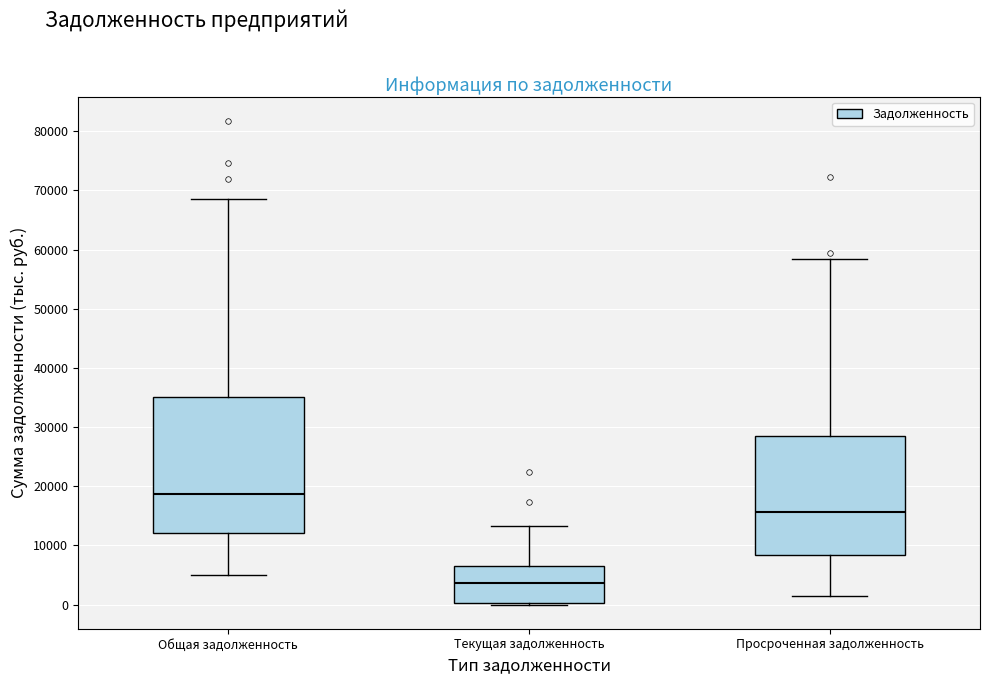

Comparing the boxes themselves (not the whiskers), which one is the tallest?

Общая задолженность